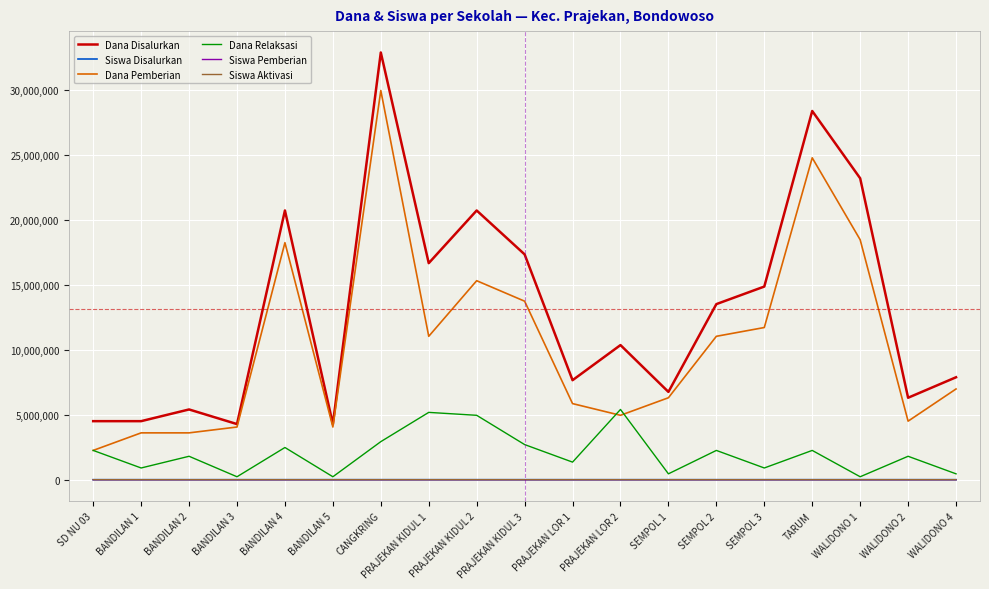

Count the Siswa Aktivasi values in the range 0 to 1.

15